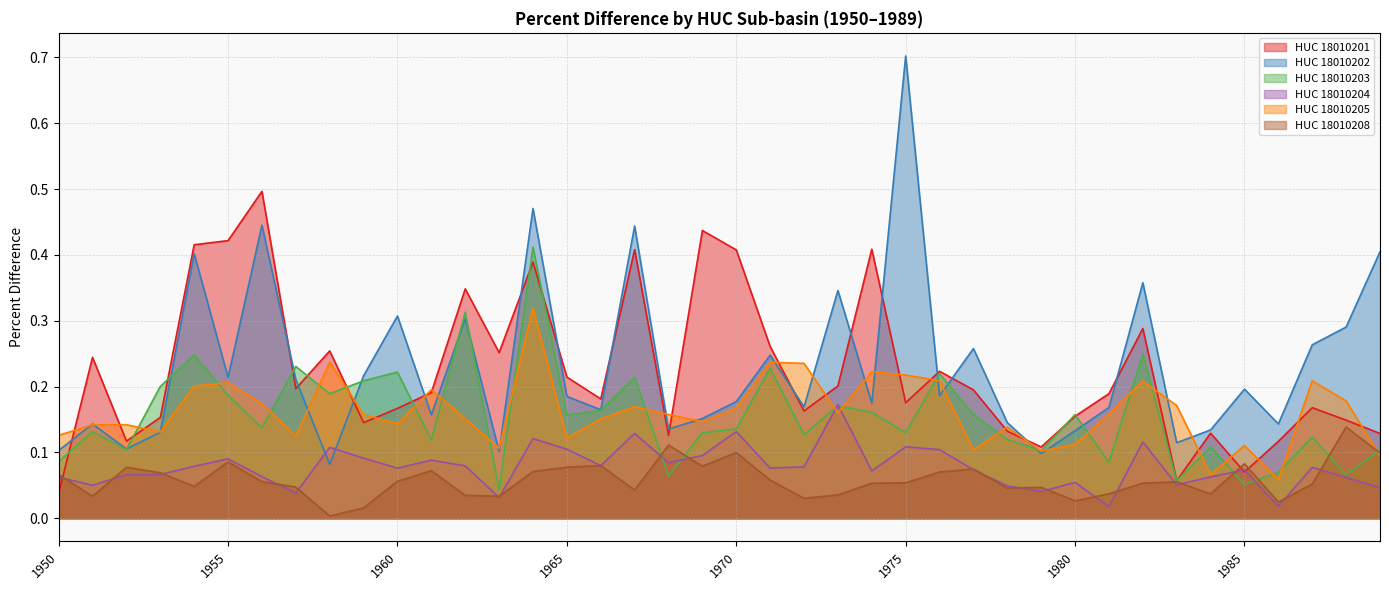

Which category has the highest value in the HUC_18010202 series?

1975